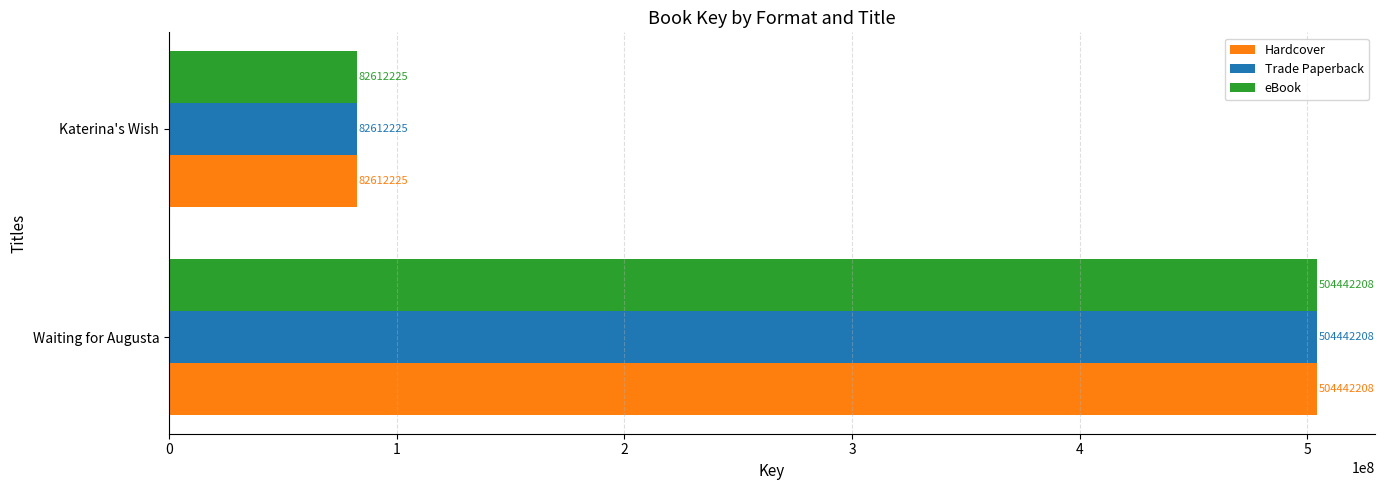

What is the sum of all Hardcover values?

587054433